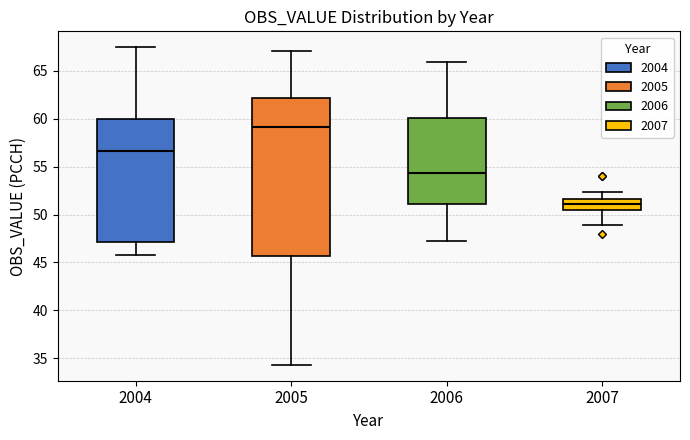

Comparing the boxes themselves (not the whiskers), which one is the tallest?

2005